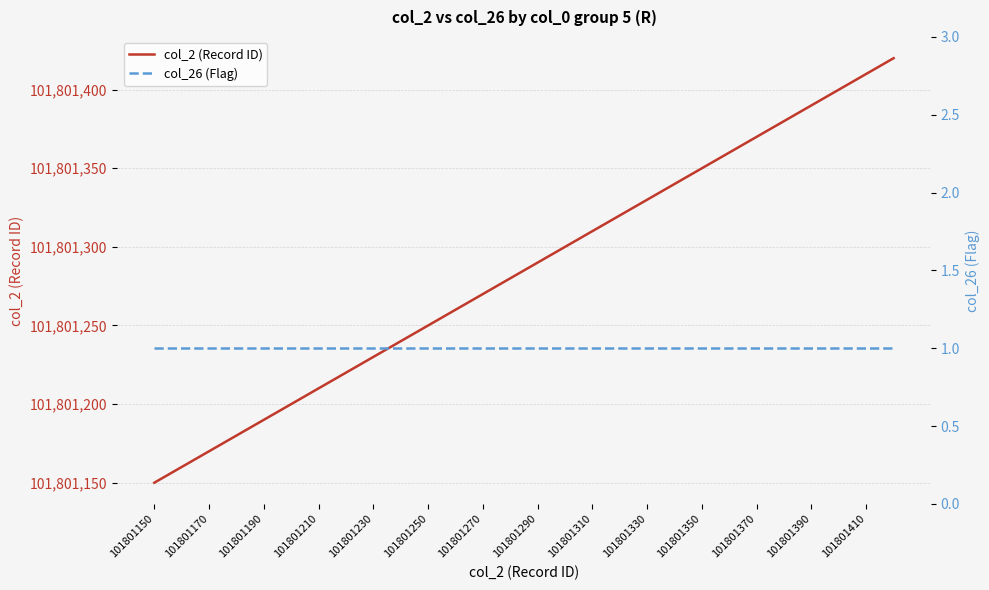

True or false: col_26 (Flag) and col_2 (Record ID) intersect in this chart.

False